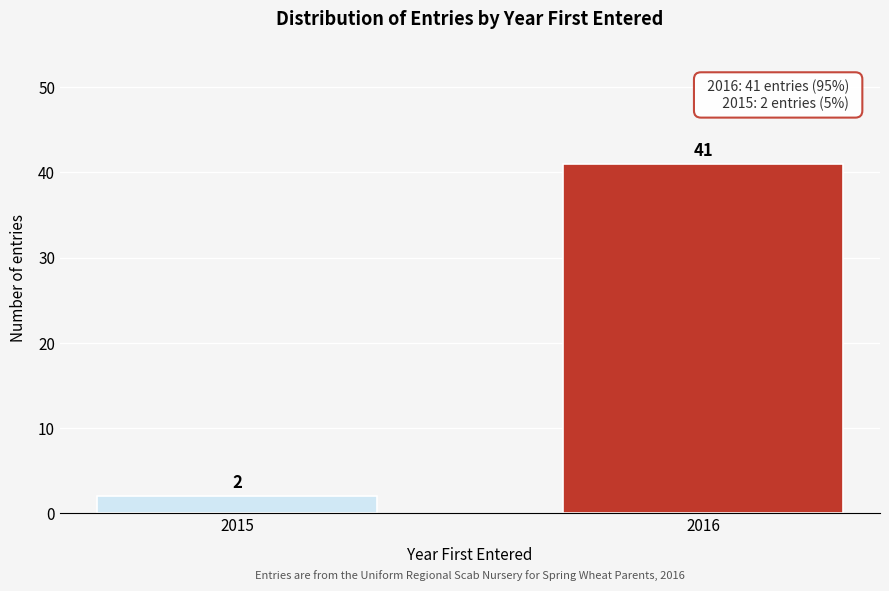

Reading left to right, what are all the values shown in this chart?

2	41